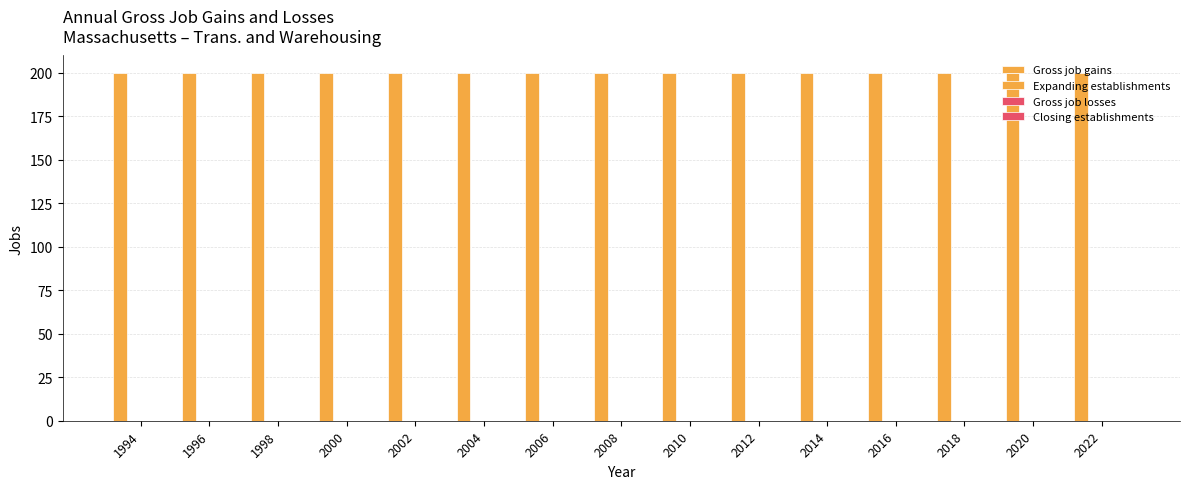

What is the total value across all series at 2004?

200